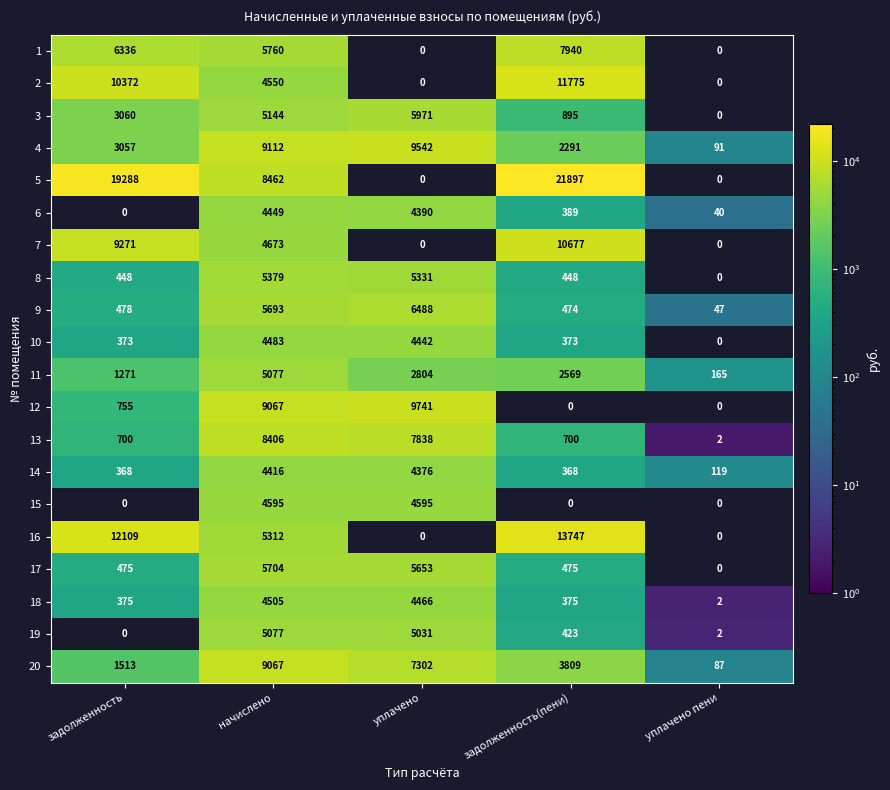

How many values in the 11 series are below 2569?

2